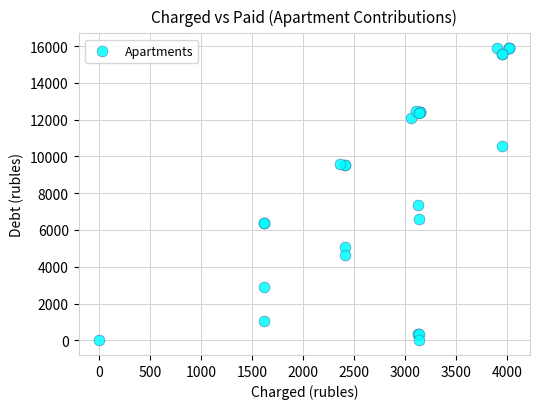

What Y value in the scatter plot is closest to 7948?

7364.8